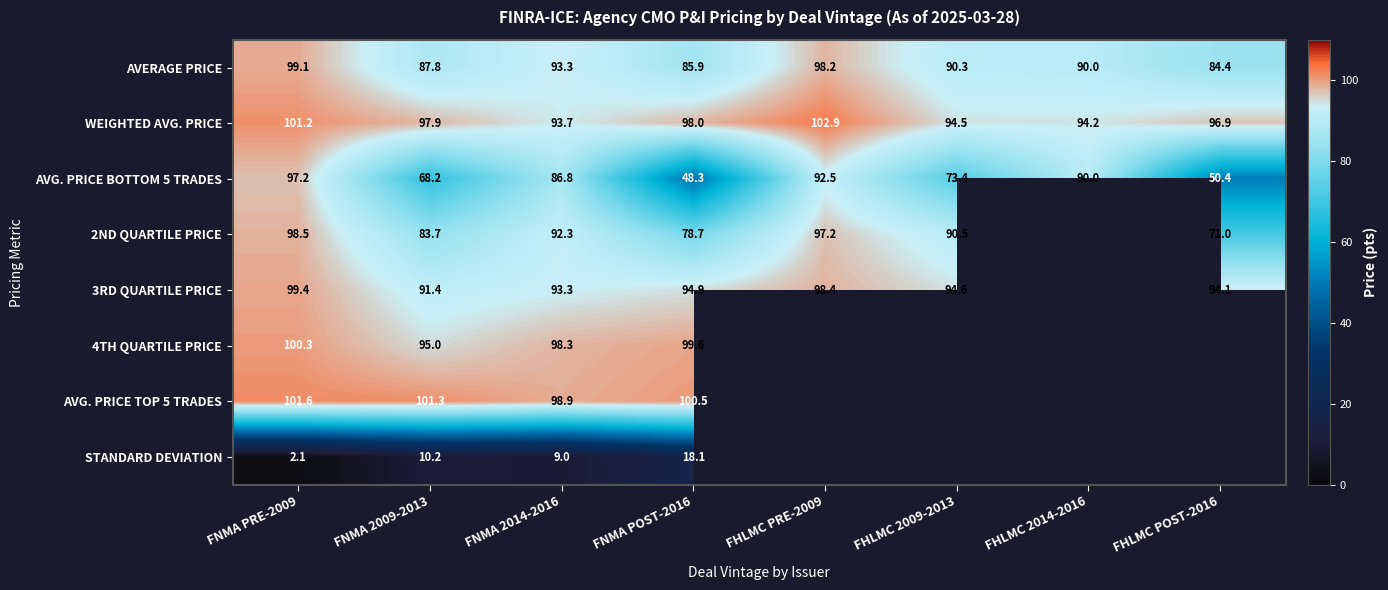

Which category has the highest value across all series?

FHLMC PRE-2009